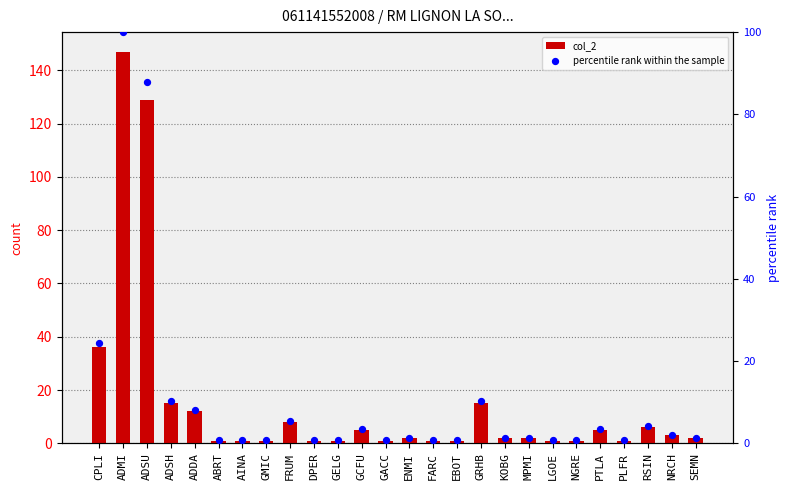

Which series has the largest total across all categories?

col_2